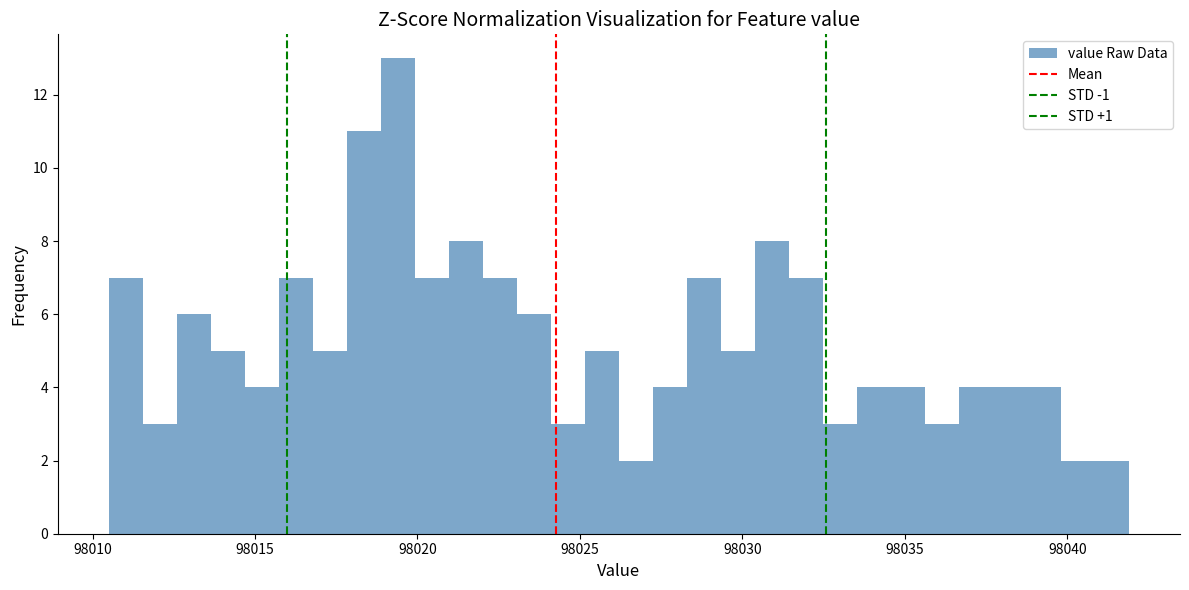

Around what value on the x-axis is the tallest bar? Give the approximate position of its centre, as read against the axis.

98019.5